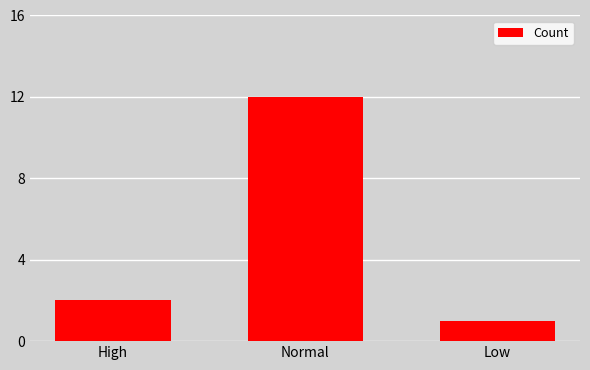

What is the difference between the maximum and second lowest values?

10